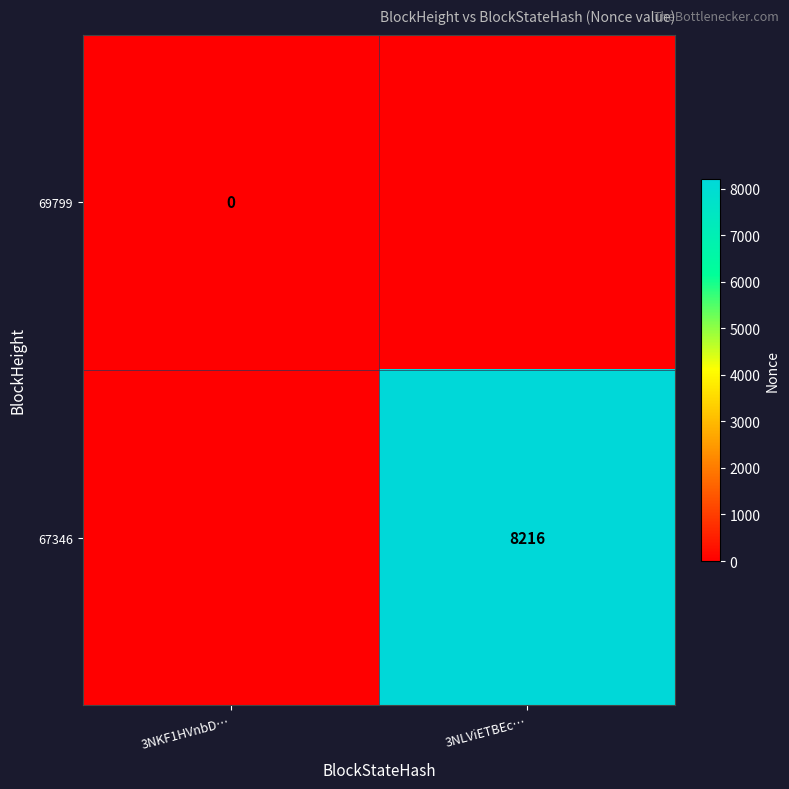

Is it true that 67346 equals 8216 at 3NLViETBEc…?

True